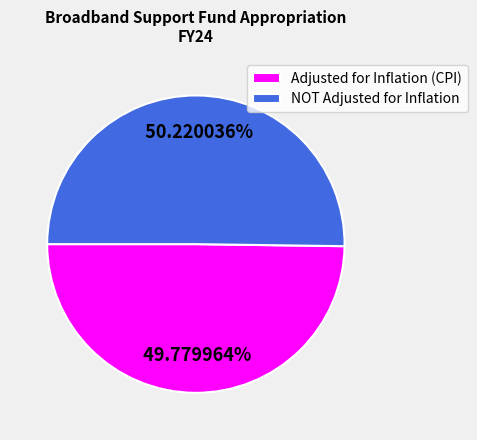

What percentage is NOT represented by NOT Adjusted for Inflation?

49.8%